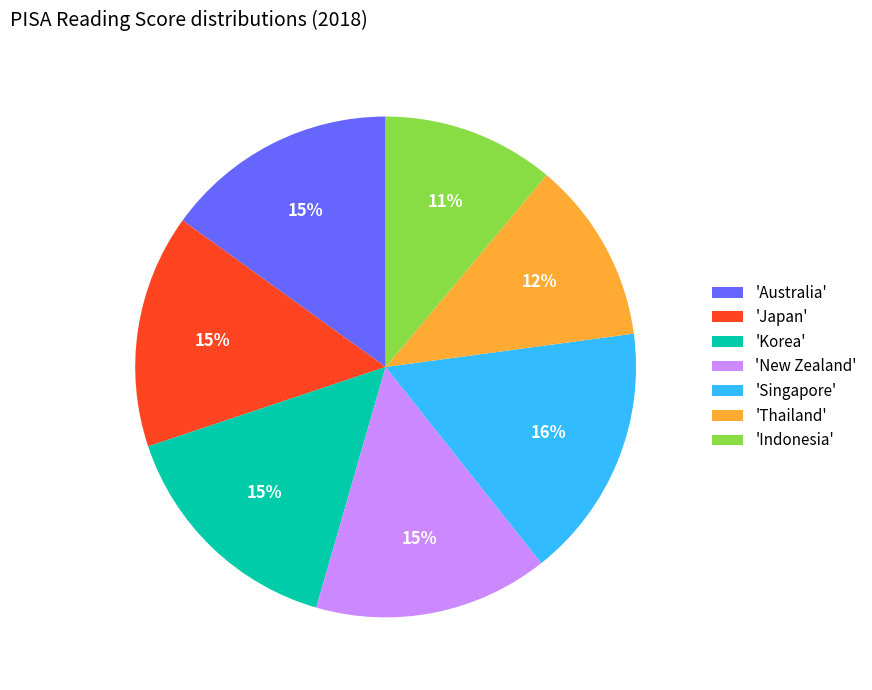

Does any single category account for the majority?

No